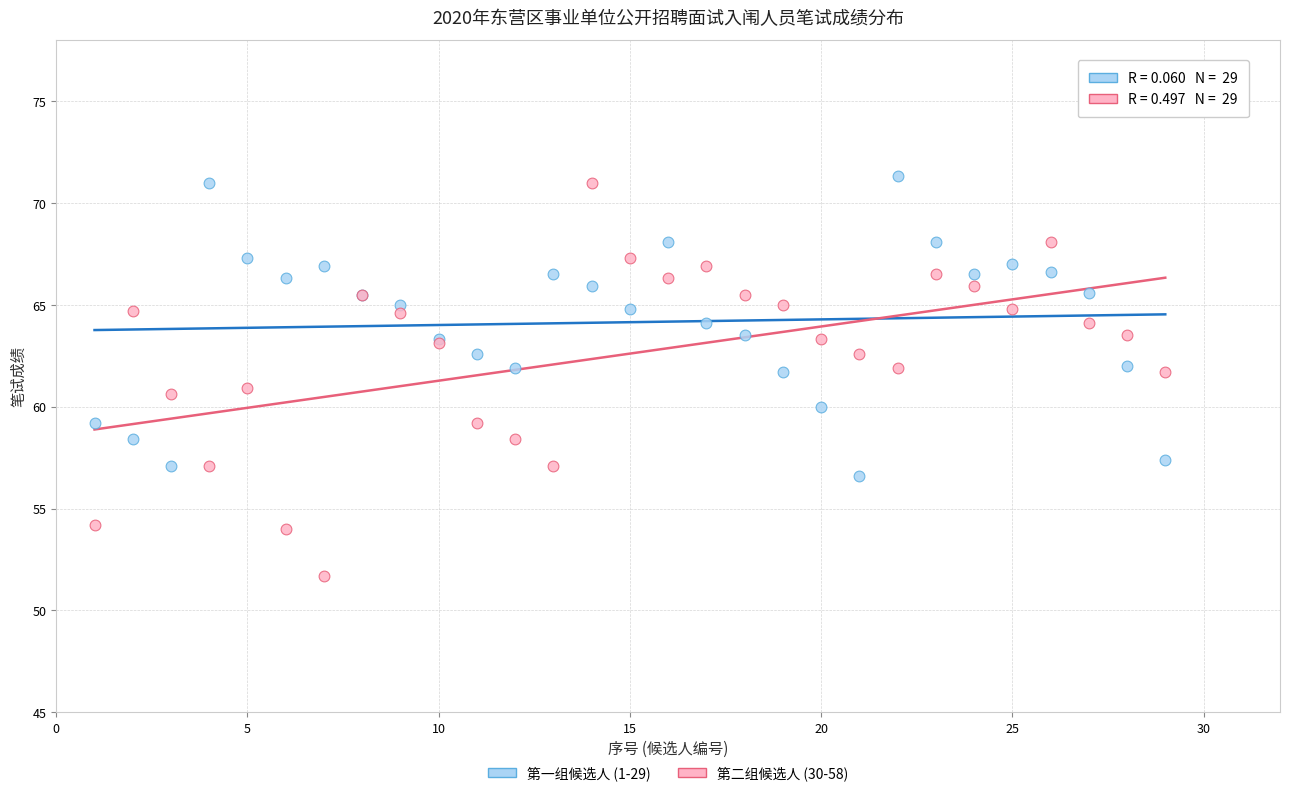

Which series has the largest Y range (max minus min)?

第二组候选人 (30-58)